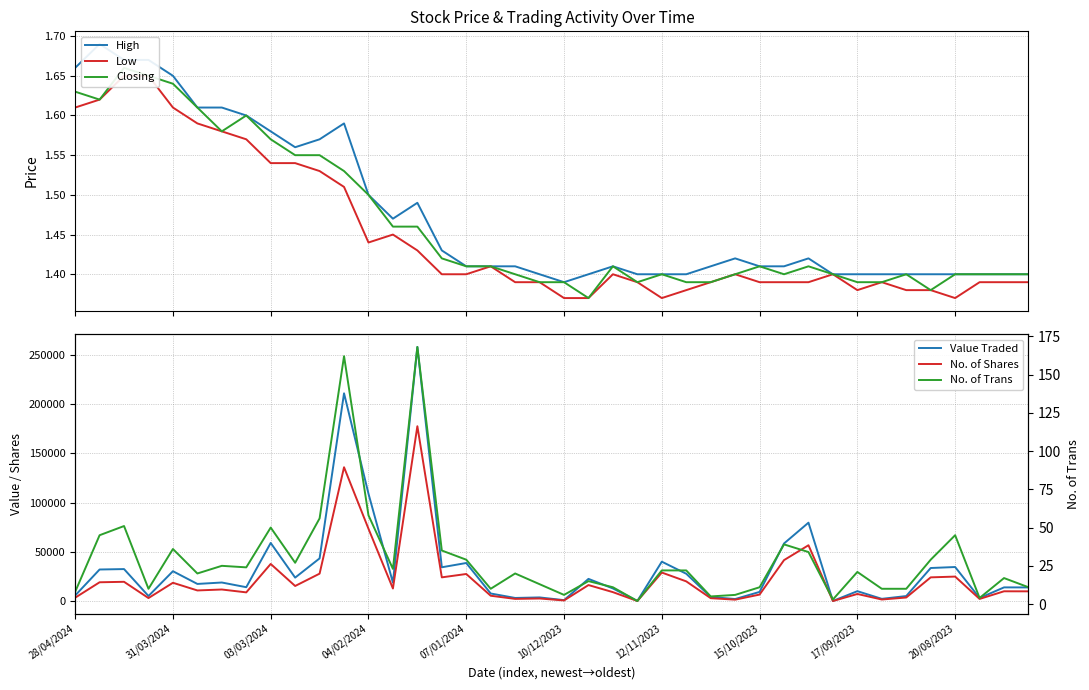

Which category has the lowest value in the No. of Shares series?

31